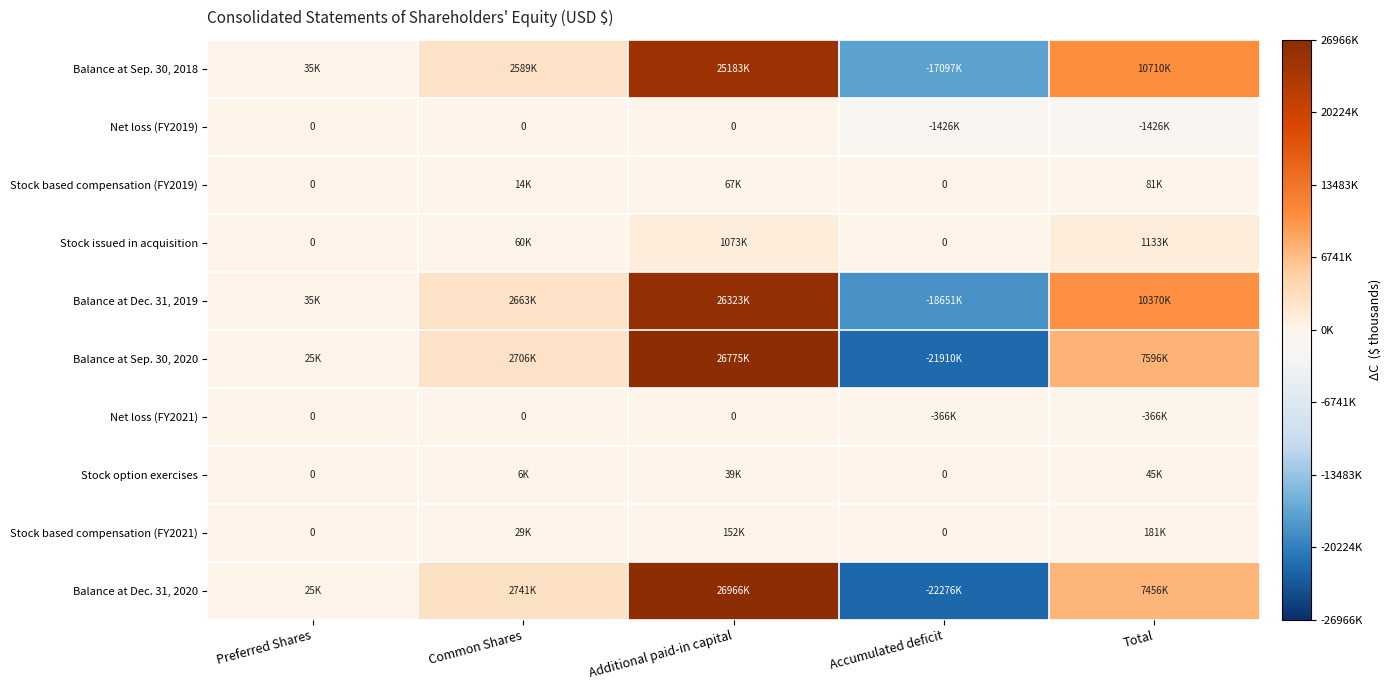

What is the spread (max minus min) of values at Preferred Shares?

35000